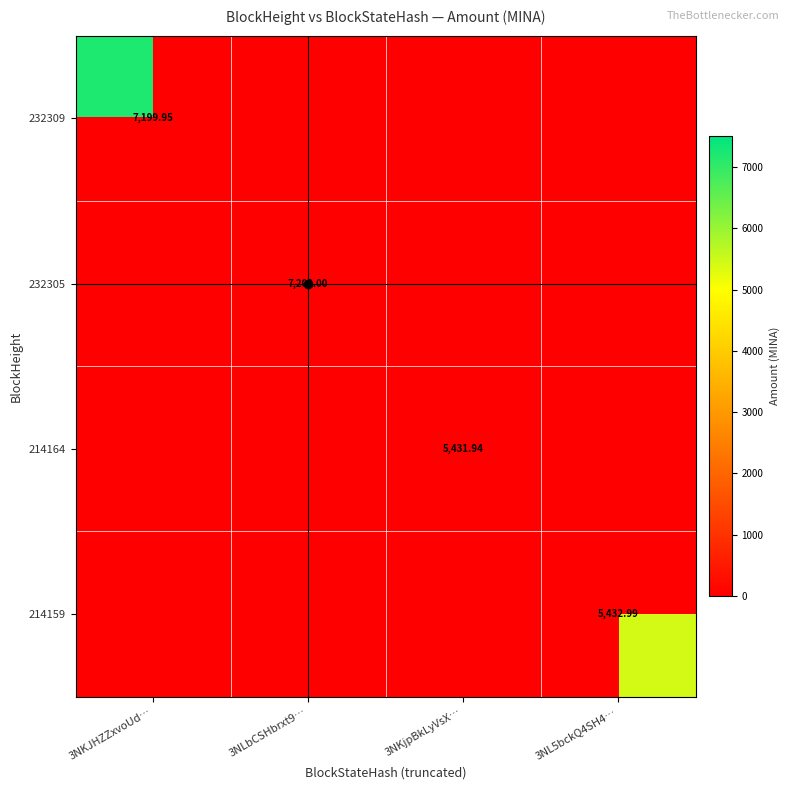

Count the 232305 values in the range 0 to 7200.

4